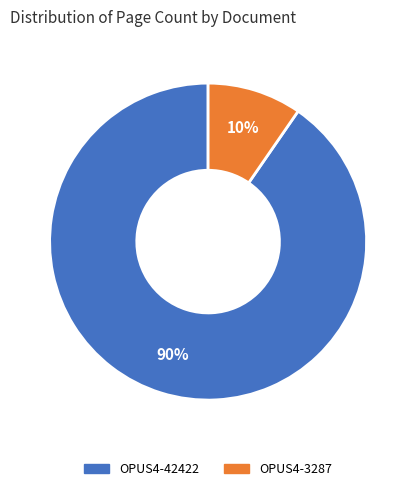

True or false: OPUS4-3287 accounts for 10% of the total.

True